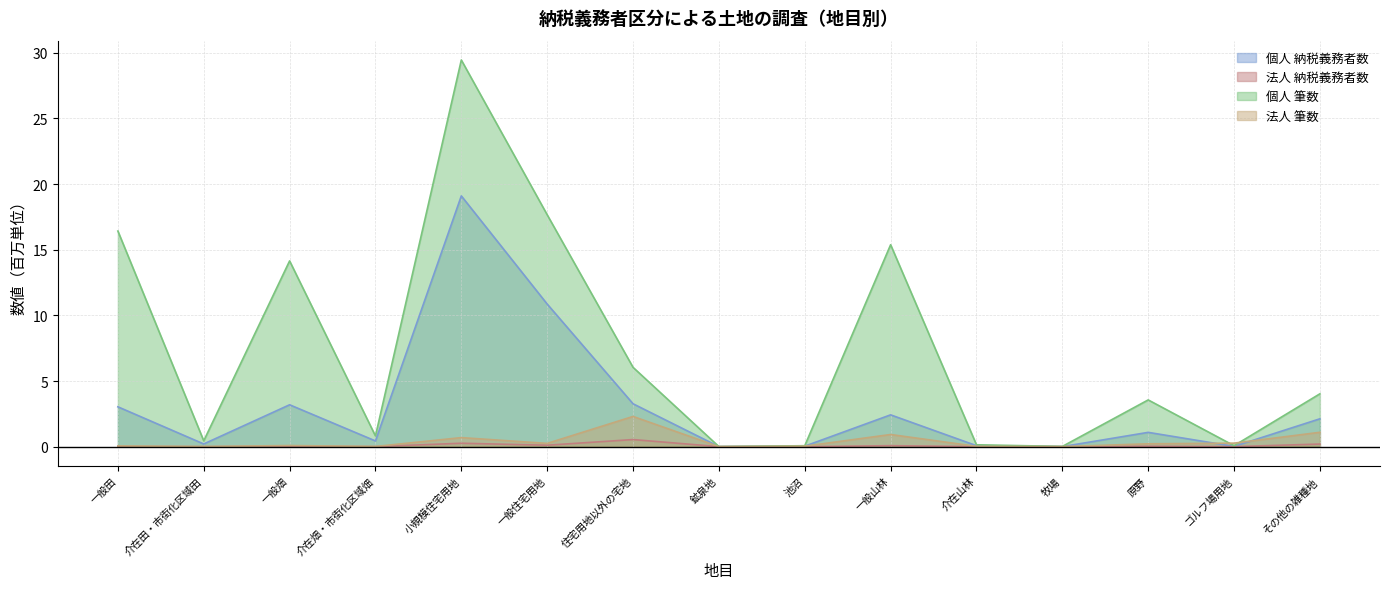

What is the maximum value shown in the chart?

29.4